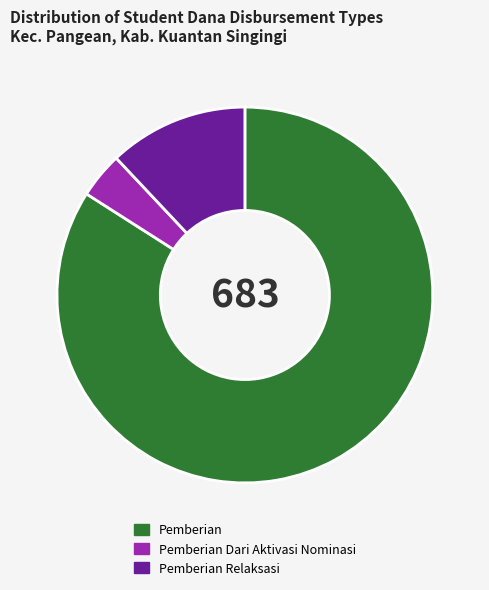

Rank the categories by value from lowest to highest.

Pemberian Dari Aktivasi Nominasi, Pemberian Relaksasi, Pemberian